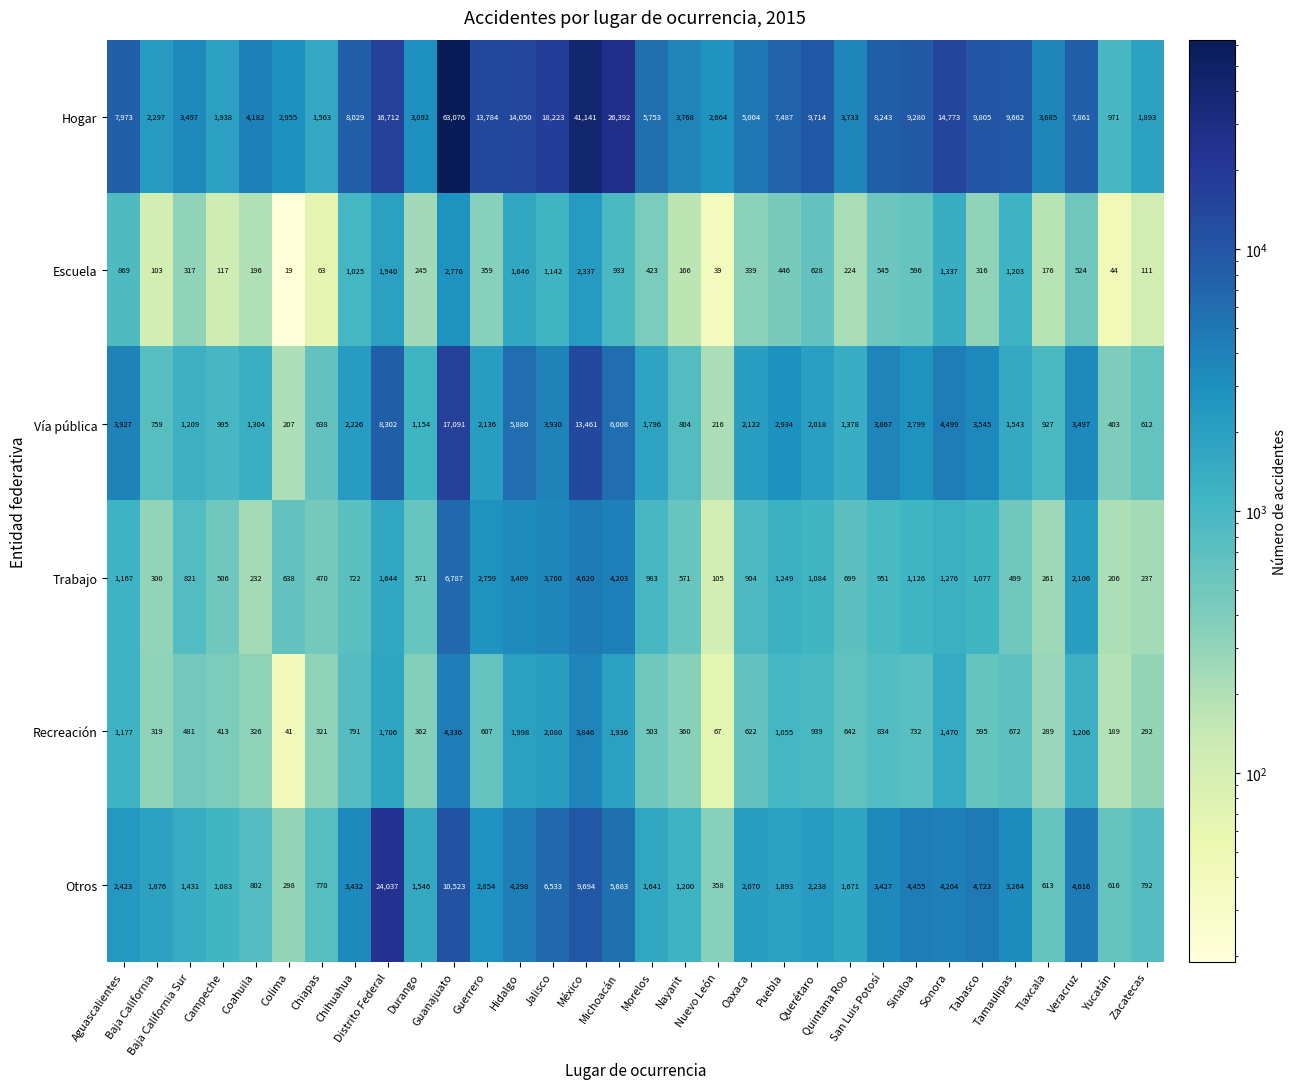

What is the difference between the maximum and minimum values in the Recreación series?

4295